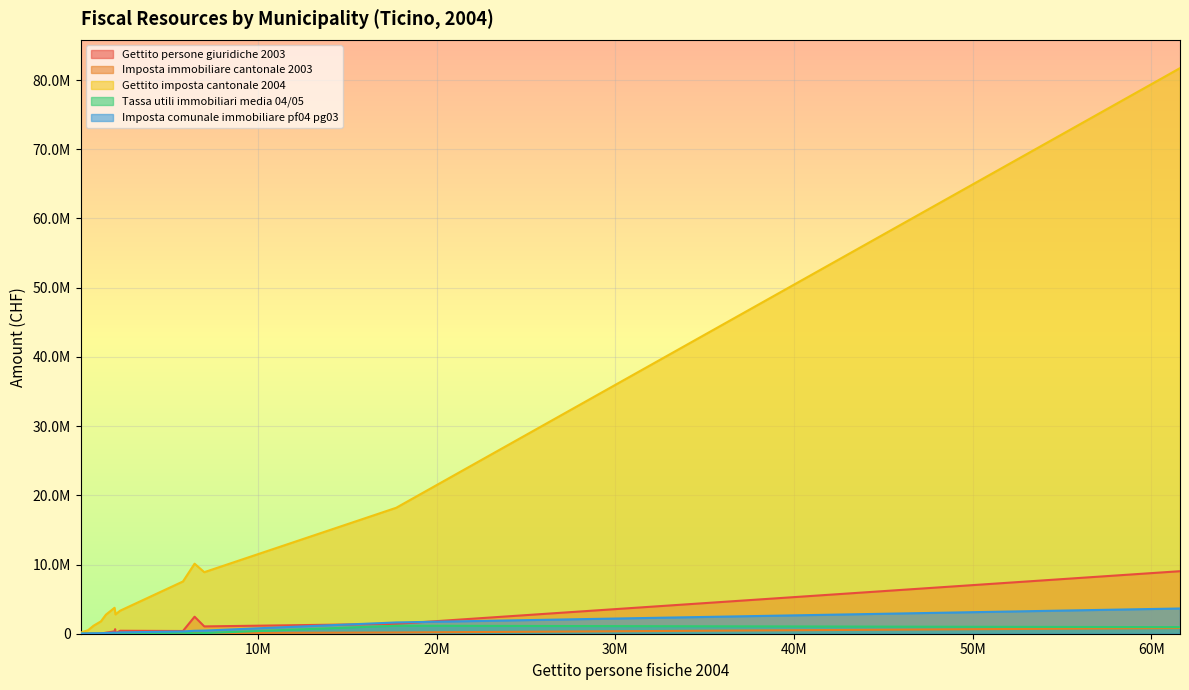

Reading left to right, extract all data points from this chart.

Gettito persone giuridiche 2003: 349281.0	1057037.0	428215.0	49033.0	3843.0	392500.0	32681.0	1427136.0	16204.0	142257.0	2457746.0	661218.0	16447.0	50295.0	9033398.0
Imposta immobiliare cantonale 2003: 86594.0	95142.0	83251.0	2878.0	214.0	53679.0	2817.0	176587.0	622.0	26087.0	129389.0	23320.0	970.0	18768.0	821830.0
Gettito imposta cantonale 2004: 3746530.0	8892236.0	3325401.0	2788722.0	521184.0	7548013.0	1789501.0	18193775.0	574779.0	2751741.0	10119581.0	3206915.0	1151967.0	160365.0	81717789.0
Tassa utili immobiliari media 04/05: 51979.5	92412.0	17958.0	24450.0	22862.5	135988.0	20091.0	1153384.5	21958.5	25738.5	64261.0	37636.0	19440.0	6024.0	951275.0
Imposta comunale immobiliare pf04 pg03: 167772.0	451503.0	193469.0	130054.0	30218.0	329559.0	75341.0	1629736.0	43819.0	109593.0	425308.0	129163.0	55864.0	43537.0	3644947.0